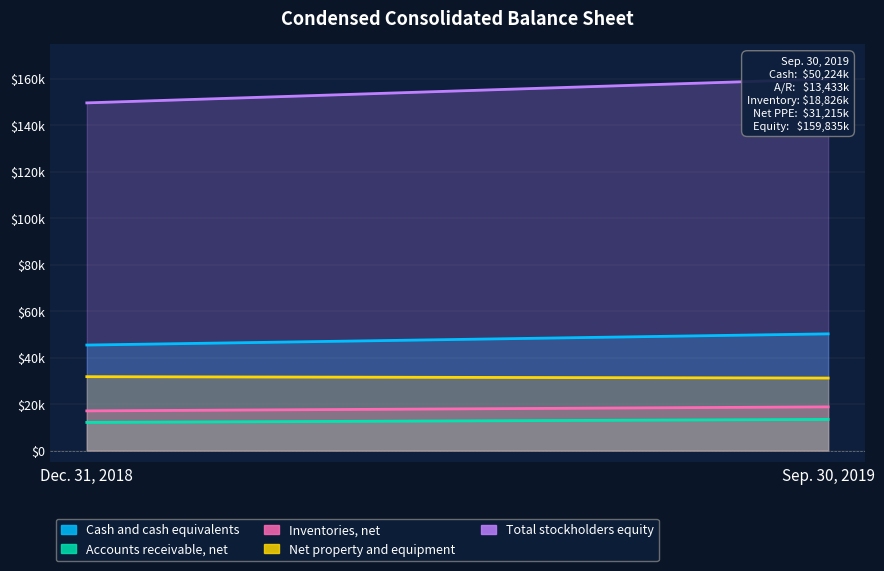

What is the difference between the maximum and minimum values in the Total stockholders equity series?

10273